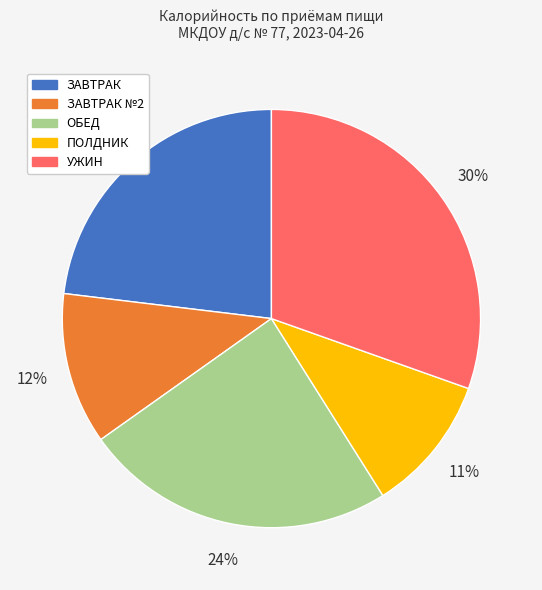

To the nearest percent, what is the average slice percentage?

20%